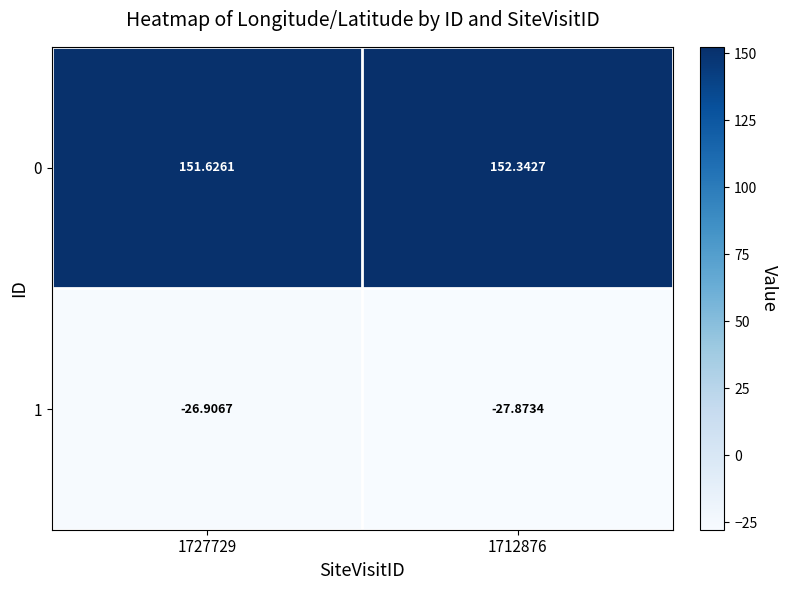

How many distinct data groups are displayed?

2